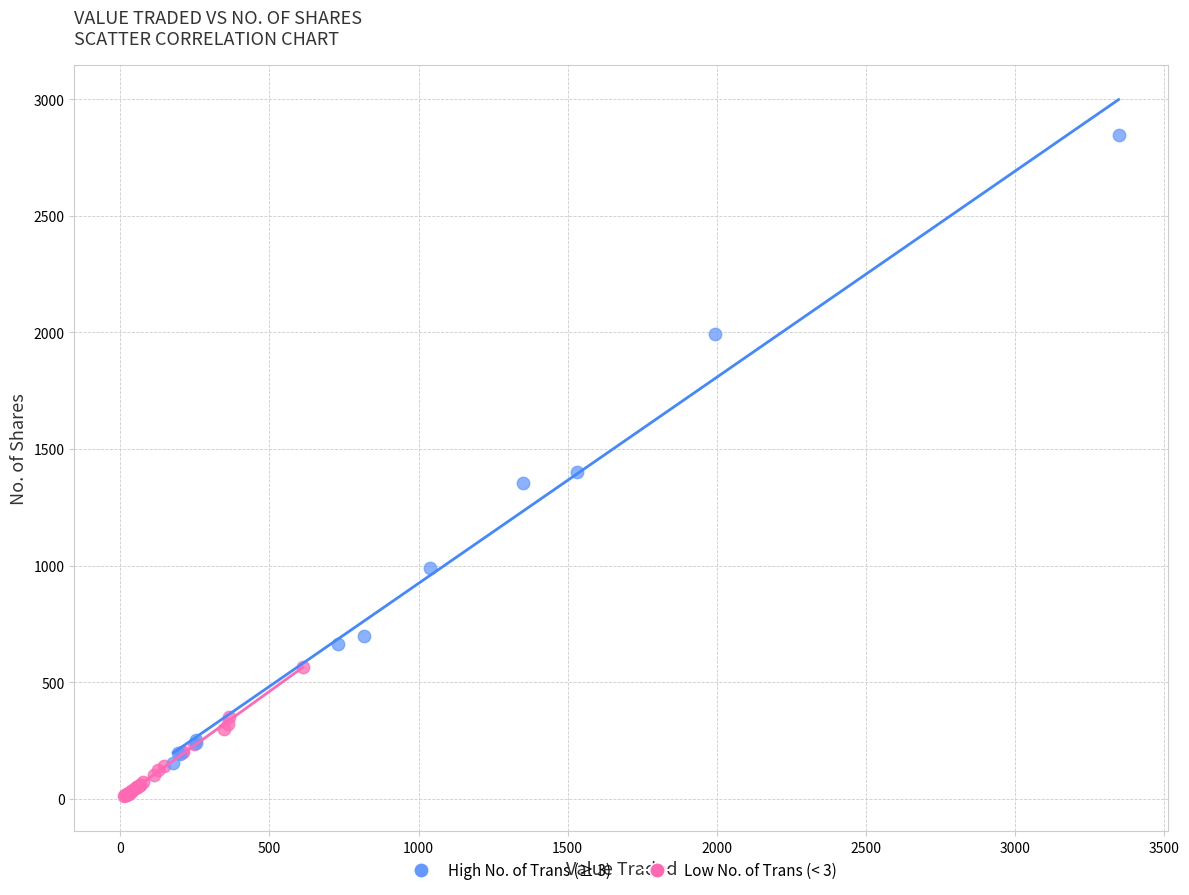

Which series has the largest Y range (max minus min)?

High No. of Trans (≥ 3)